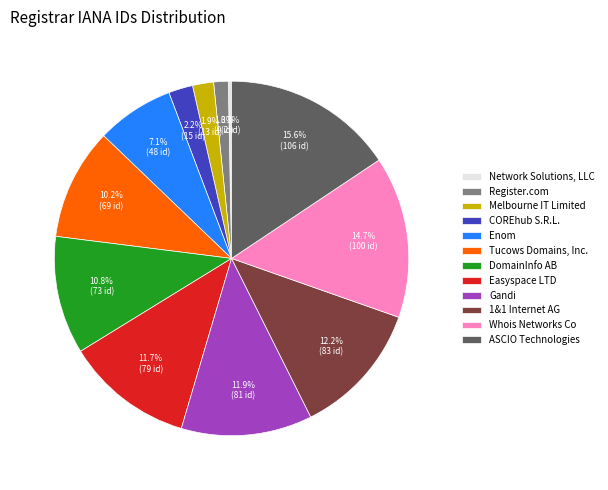

Rank the categories by value from highest to lowest.

ASCIO Technologies, Whois Networks Co, 1&1 Internet AG, Gandi, Easyspace LTD, DomainInfo AB, Tucows Domains, Inc., Enom, COREhub S.R.L., Melbourne IT Limited, Register.com, Network Solutions, LLC